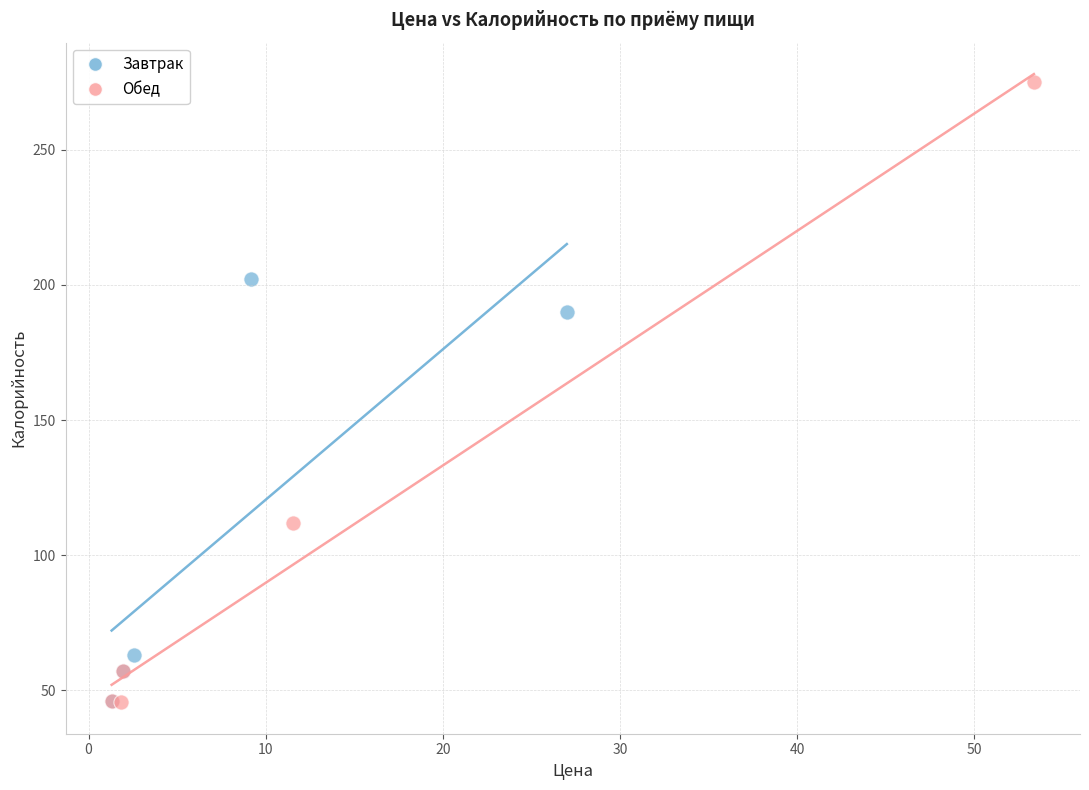

Which series contains the highest Y value?

Обед